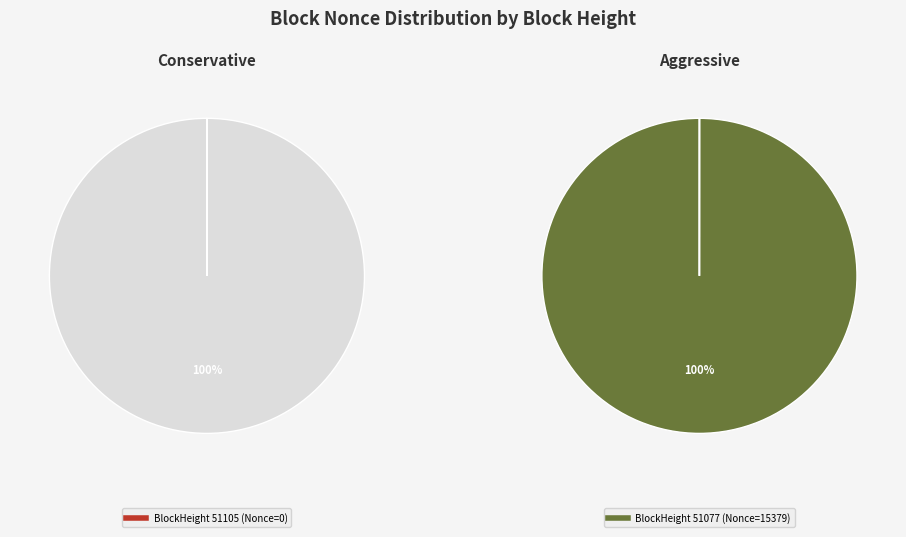

Do 51077 and 51105 together represent more than half of the pie?

Yes